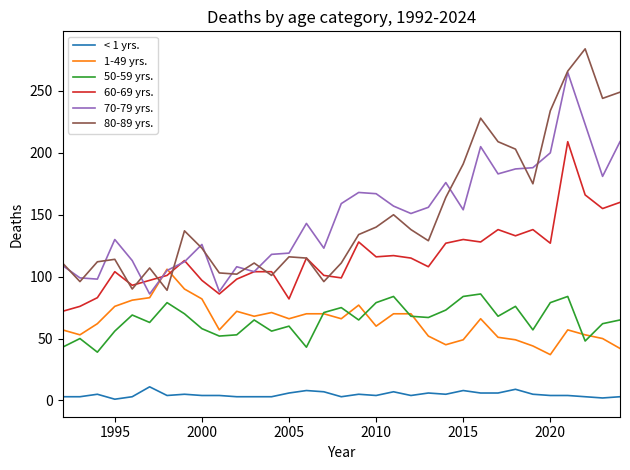

Which series has the widest spread of values?

80-89 yrs.